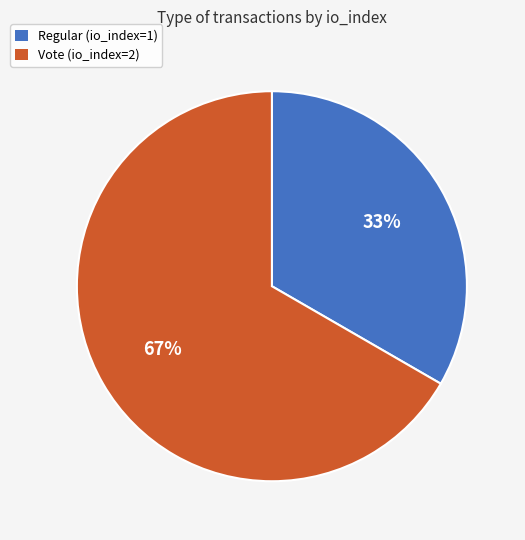

Which category accounts for the majority?

Vote